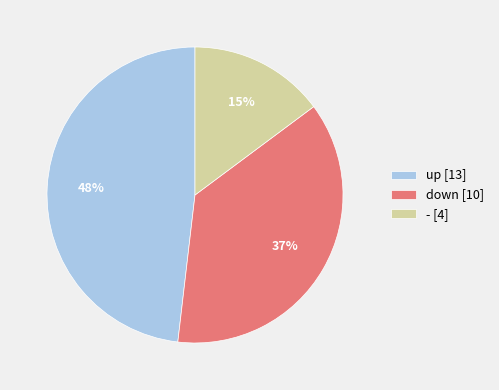

The - slice represents 15% of the pie. True or false?

True